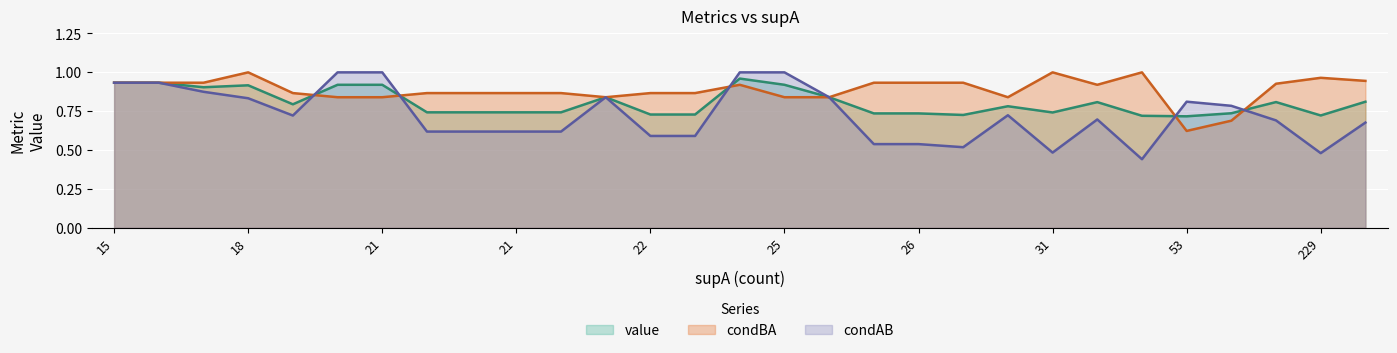

At which category is the sum across all series the highest?

23